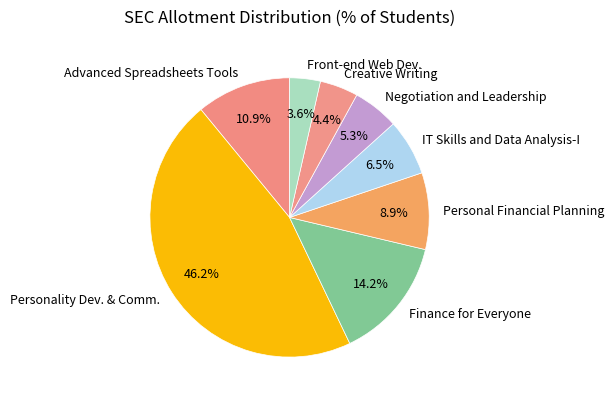

Which has a higher value, Negotiation and Leadership or Personal Financial Planning?

Personal Financial Planning